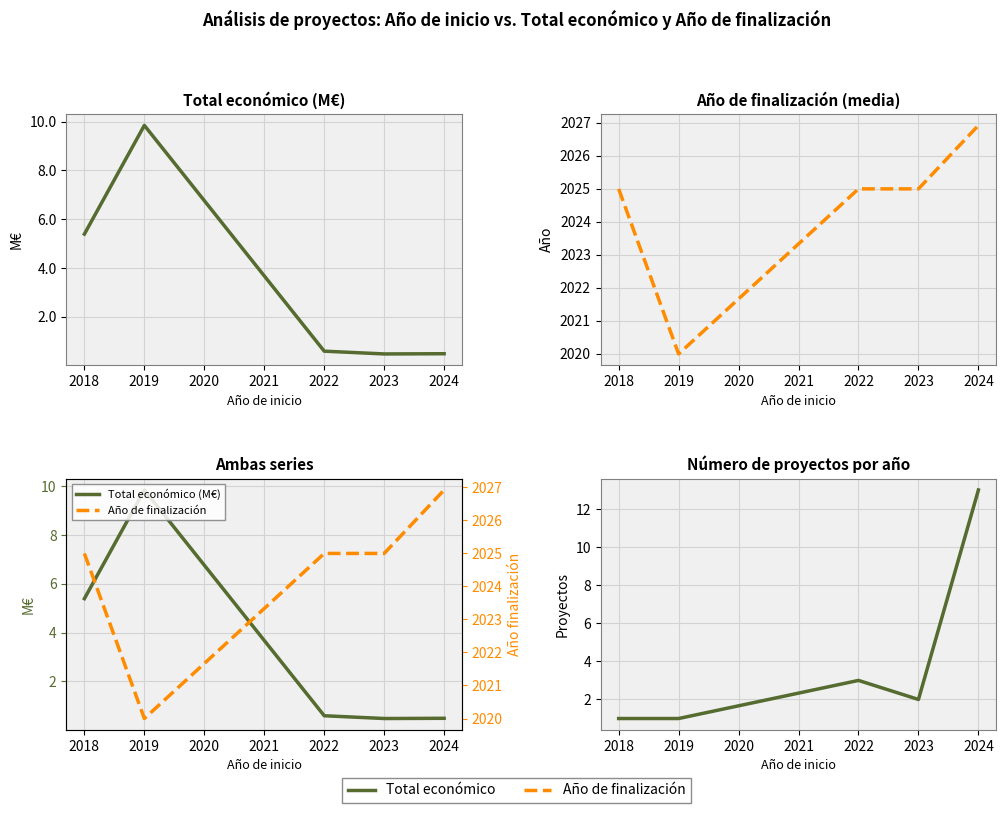

What is the difference between the highest and lowest values at 2019?

2019.0